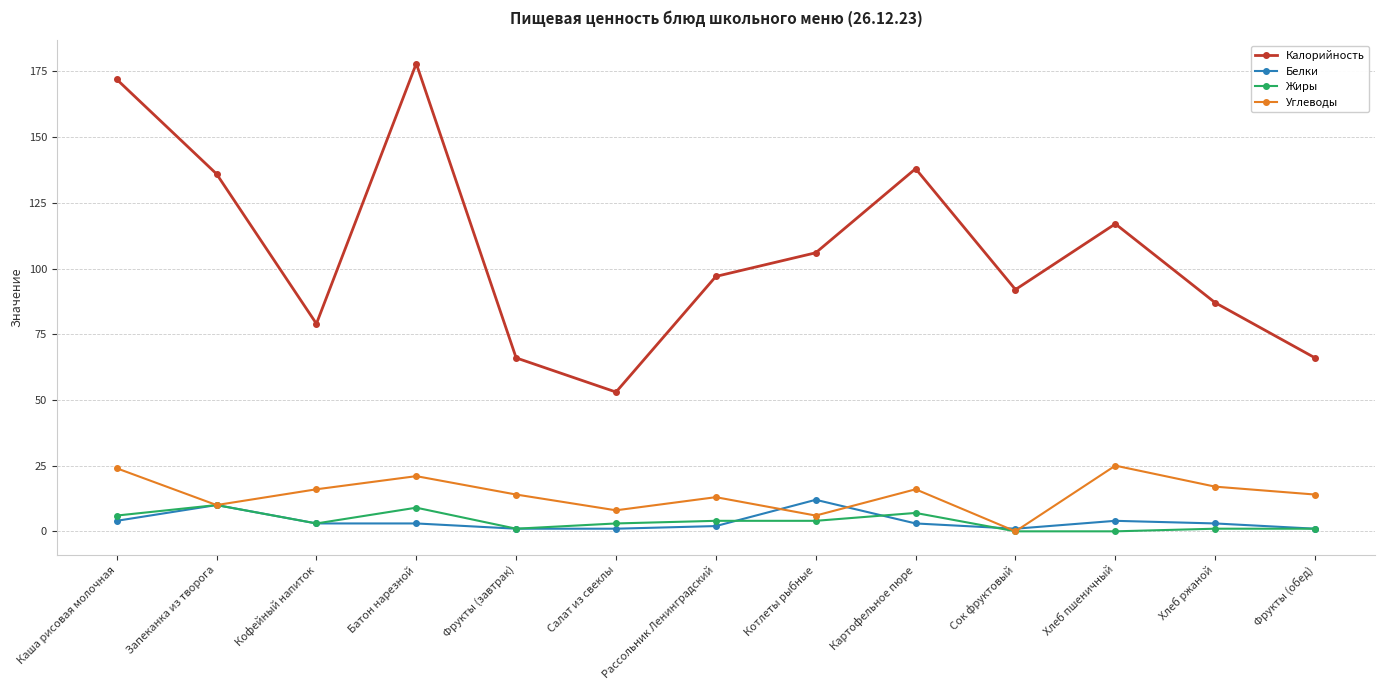

Where is the first local maximum for Белки?

Запеканка из творога